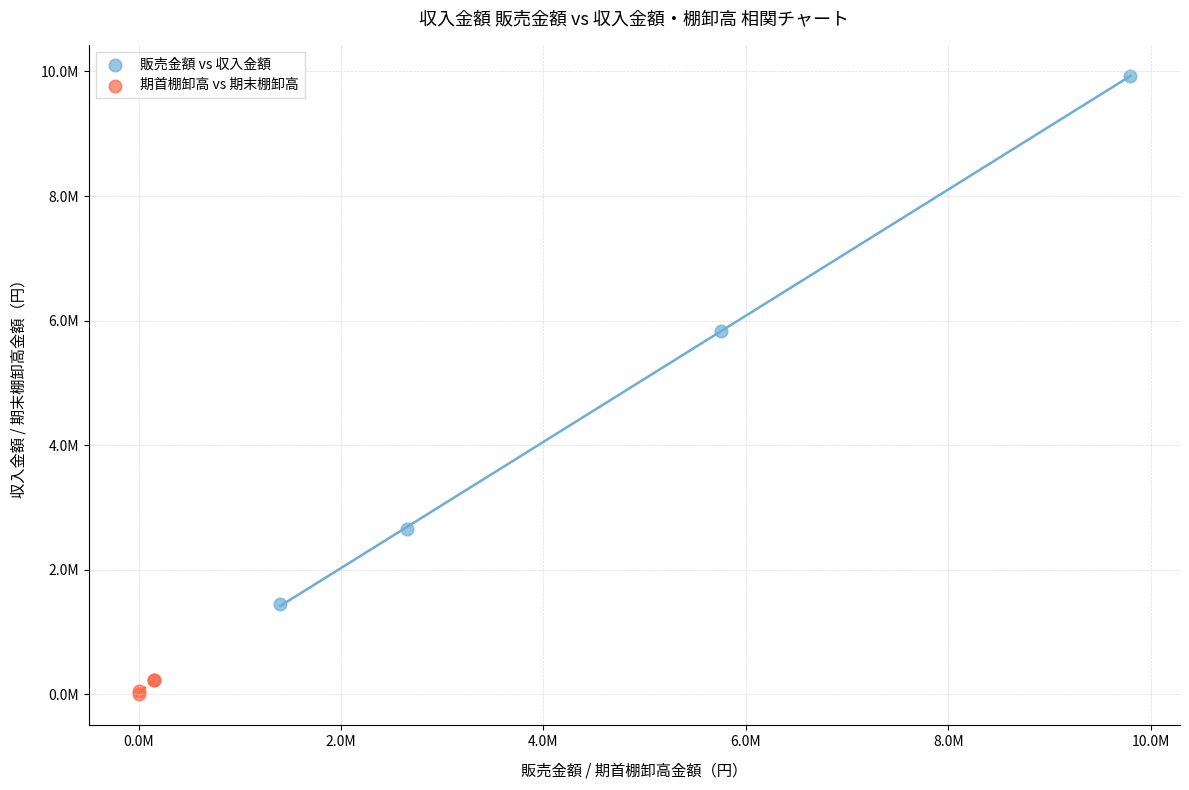

Which series reaches the minimum Y coordinate?

期首棚卸高 vs 期末棚卸高